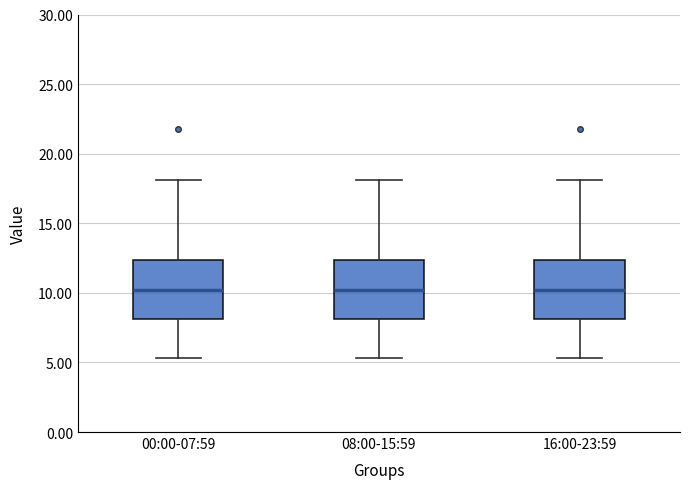

Where is the lower edge of the box for 08:00-15:59 on the y-axis? The values are not printed on the chart, so give them approximately, as read against the axis.

8.0